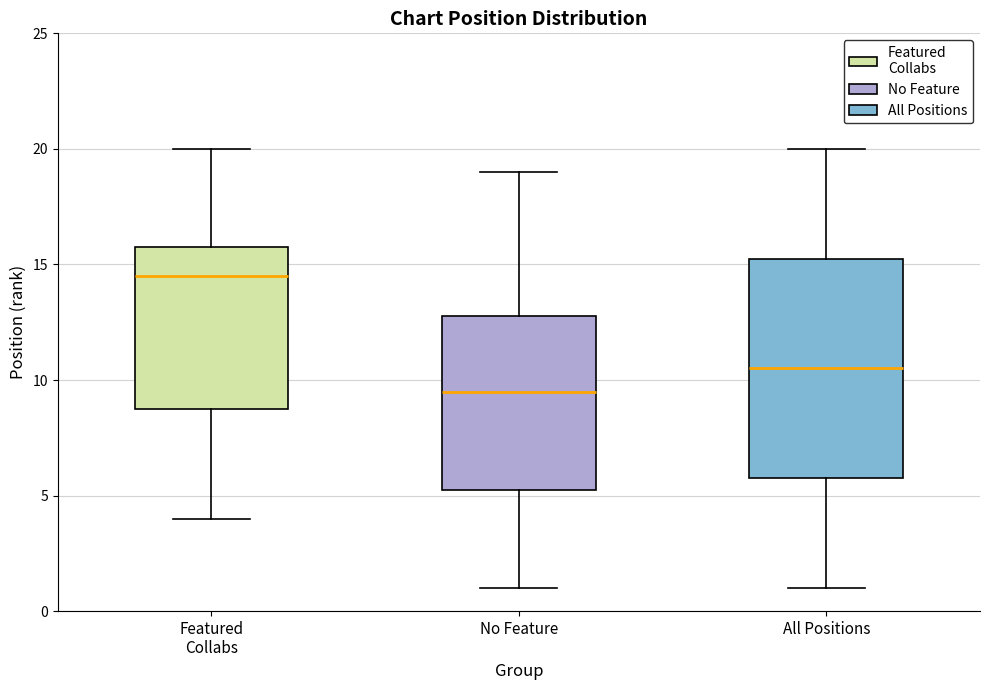

Comparing the boxes themselves (not the whiskers), which one is the tallest?

All Positions